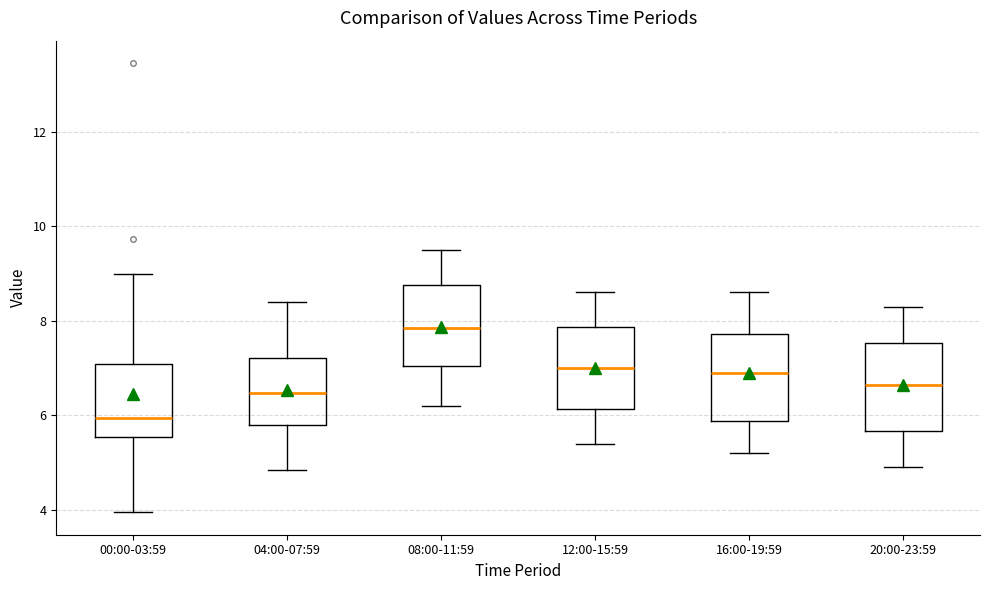

Reading left to right, read every box against the y-axis: the position of its median line, the range the box covers, and the ends of its whiskers. The values are not printed on the chart, so give them approximately, as read against the axis.

00:00-03:59: median 6.0, box 5.6 to 7.0, whiskers 4.0 to 9.0
04:00-07:59: median 6.4, box 5.8 to 7.2, whiskers 4.8 to 8.4
08:00-11:59: median 7.8, box 7.0 to 8.8, whiskers 6.2 to 9.6
12:00-15:59: median 7.0, box 6.2 to 7.8, whiskers 5.4 to 8.6
16:00-19:59: median 7.0, box 5.8 to 7.8, whiskers 5.2 to 8.6
20:00-23:59: median 6.6, box 5.6 to 7.6, whiskers 5.0 to 8.4